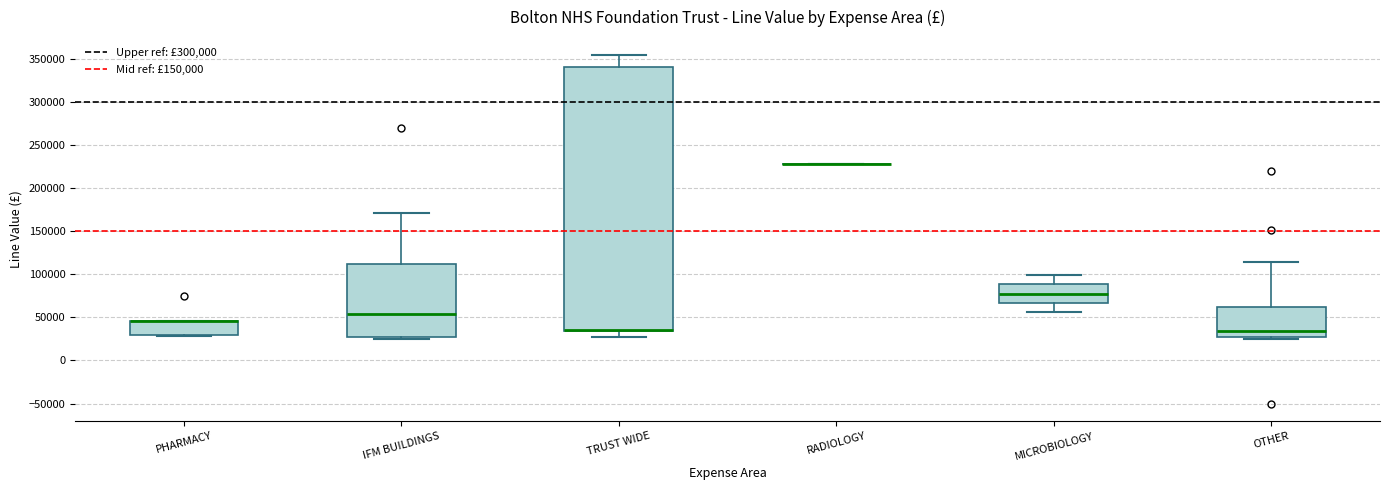

Which box is the tallest, from its lower edge to its upper edge?

TRUST WIDE